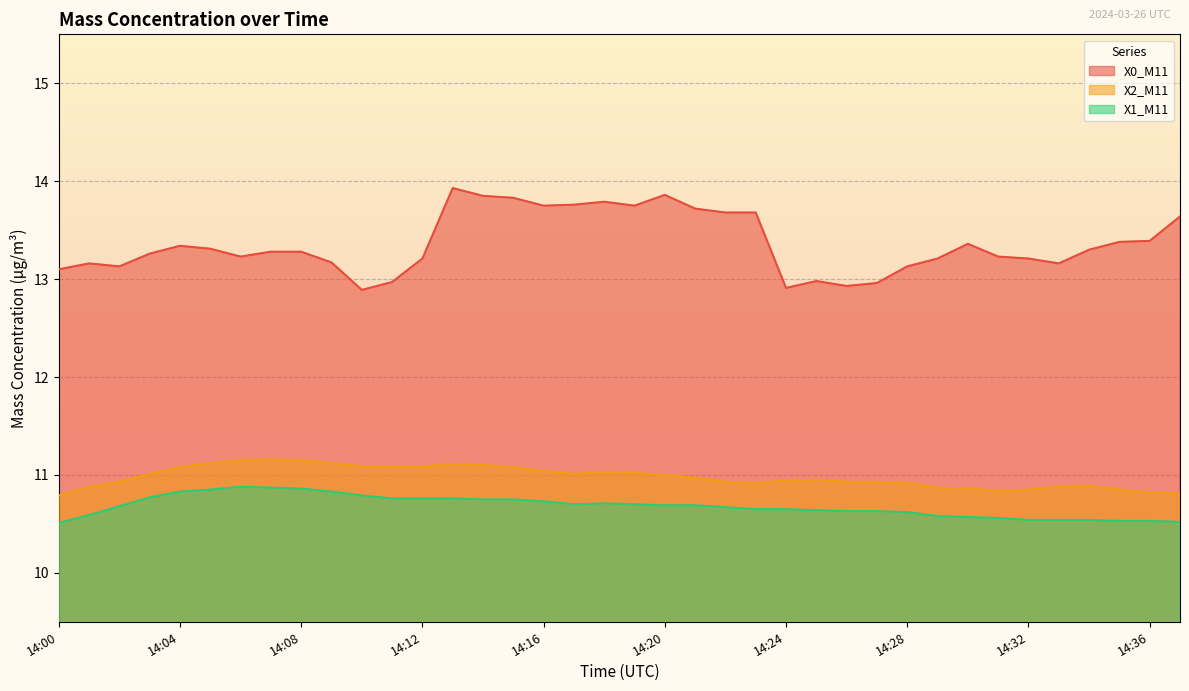

At which label is X0_M11 closest to 13?

14:25